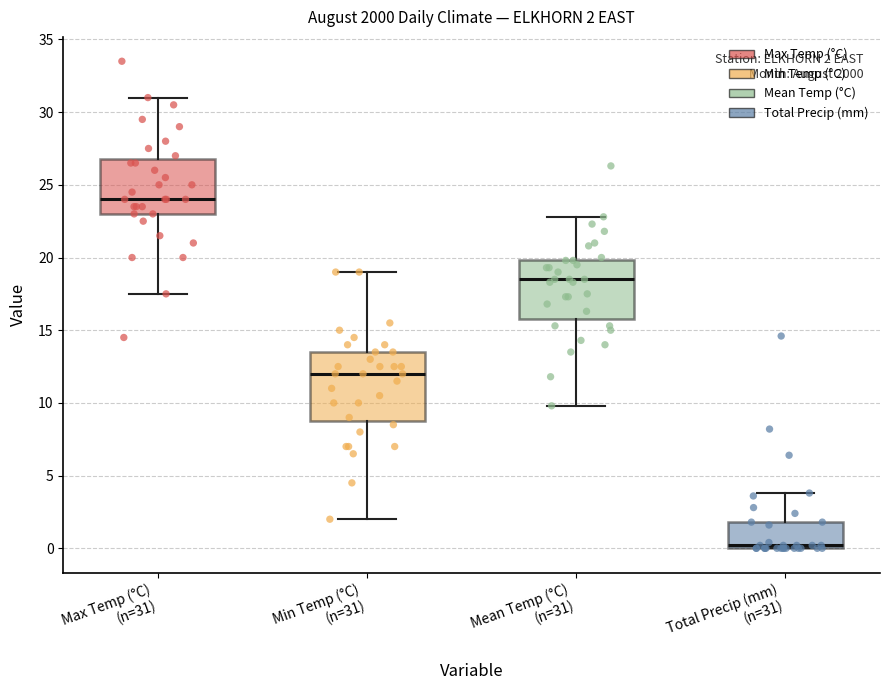

Which box has the lowest median line?

Total Precip (mm) (n=31)